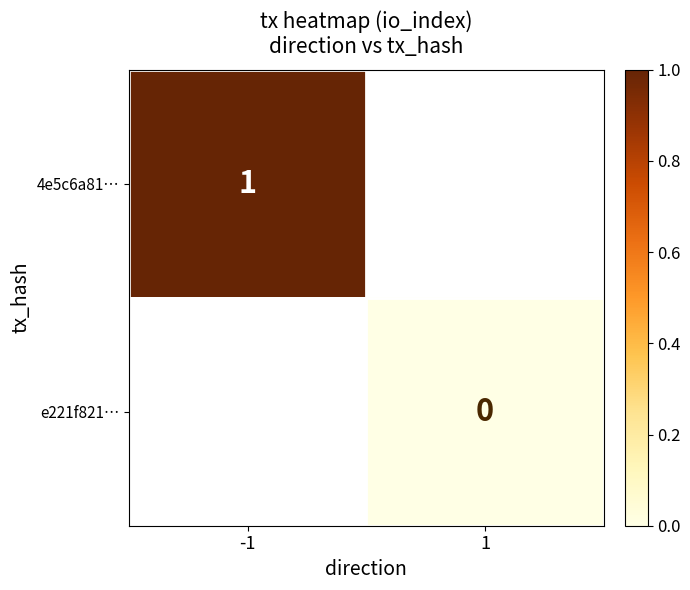

The value of 4e5c6a81… at -1 is 0. True or false?

False